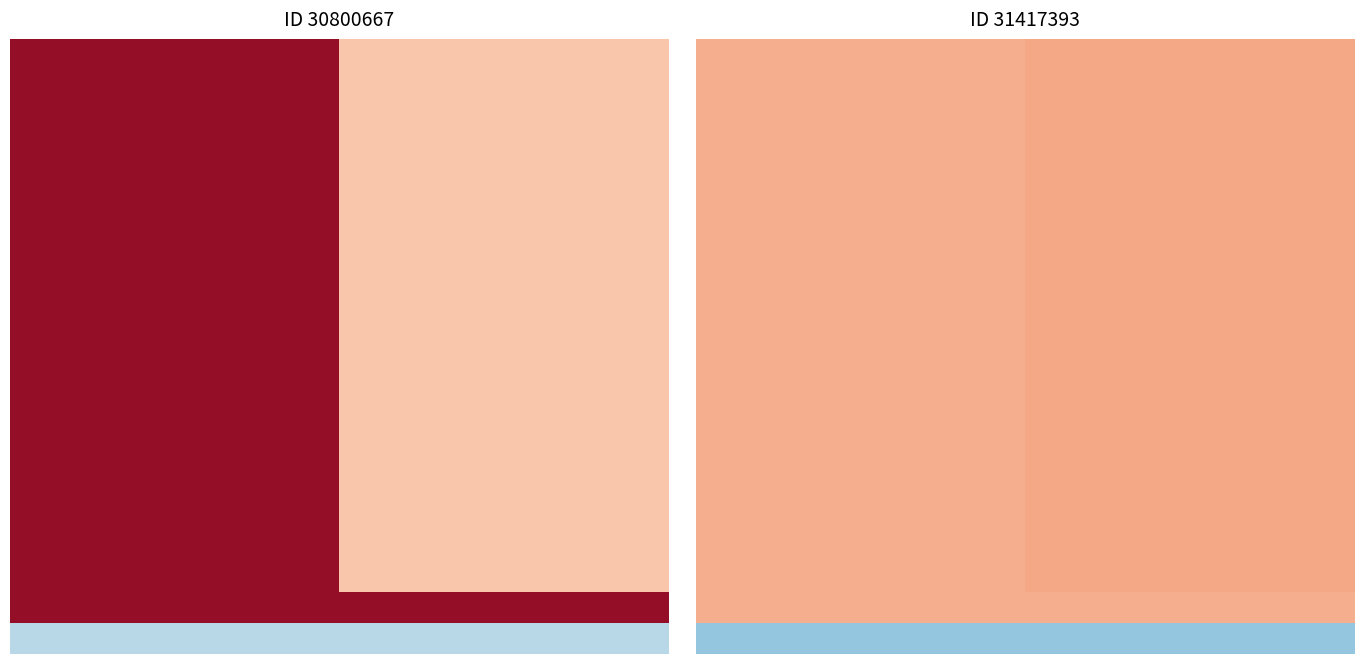

What is the total value across all series at 10?

520